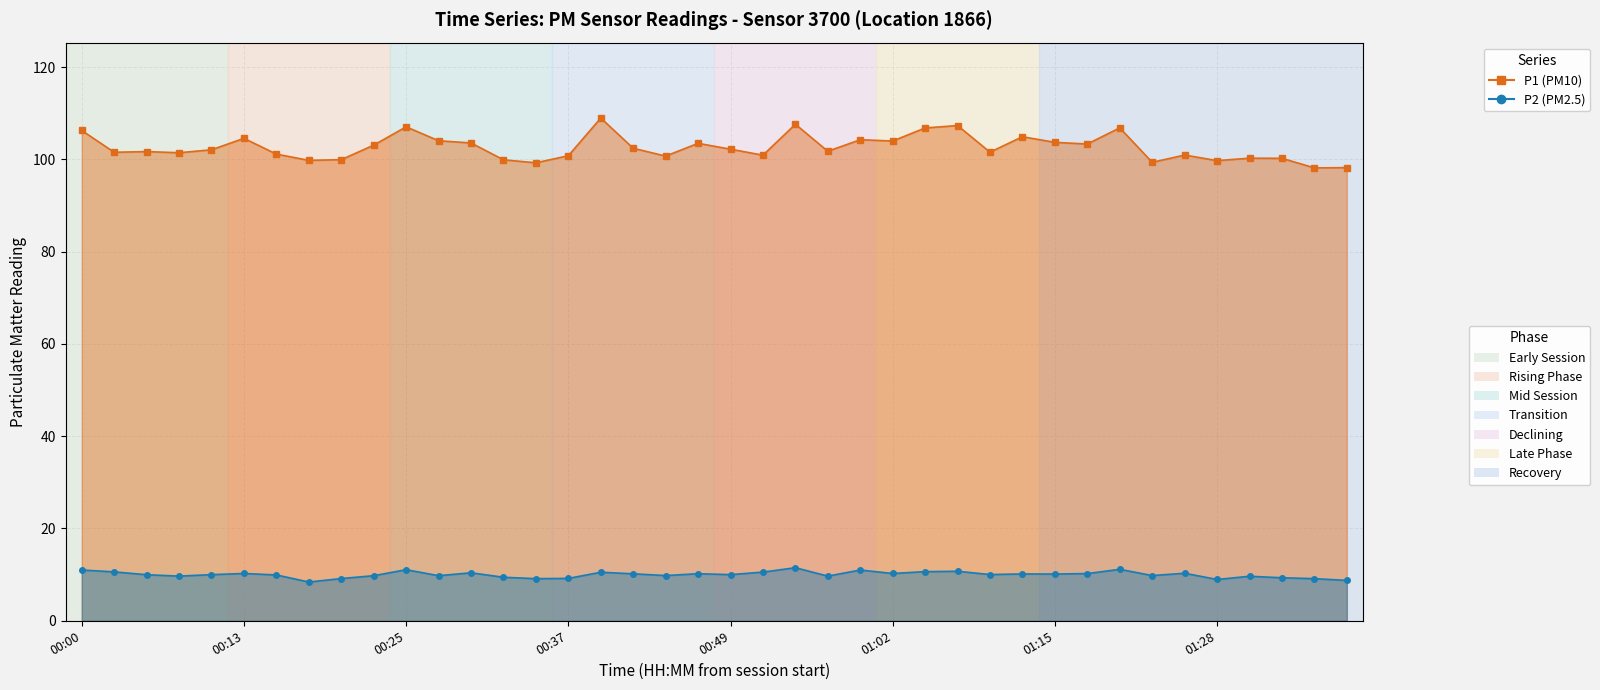

At 34, list the series in order from largest to smallest.

P1 (PM10), P2 (PM2.5)